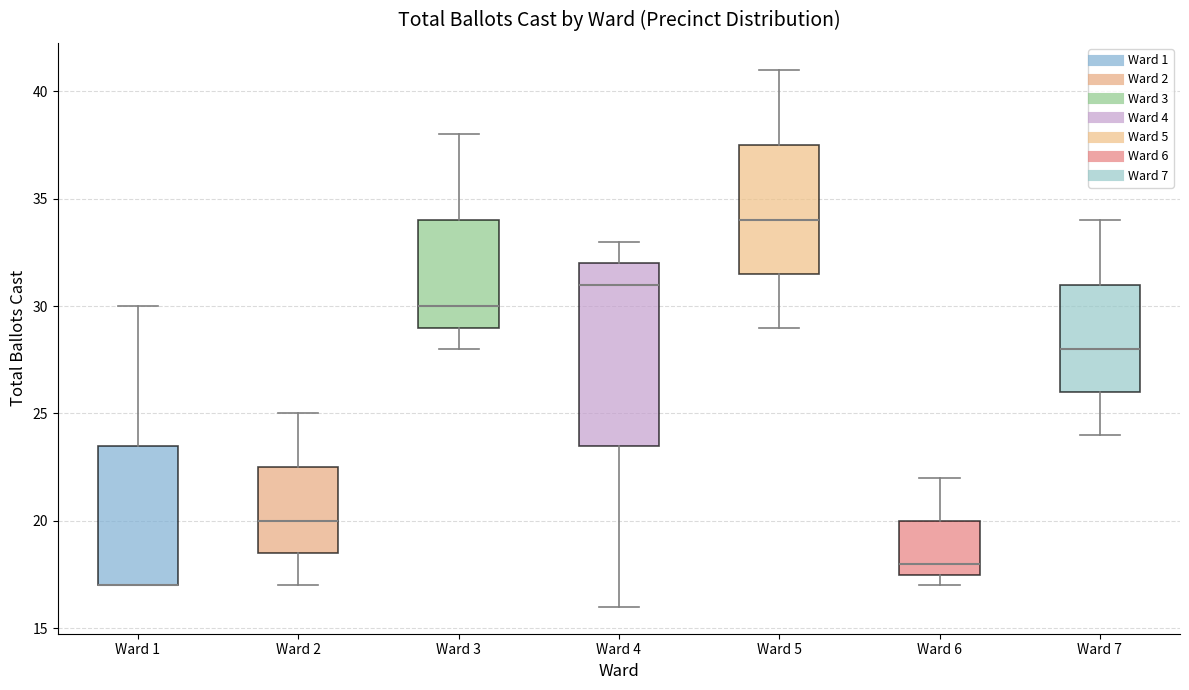

Where does the upper whisker of the box for Ward 7 end on the y-axis? The values are not printed on the chart, so give them approximately, as read against the axis.

34.0